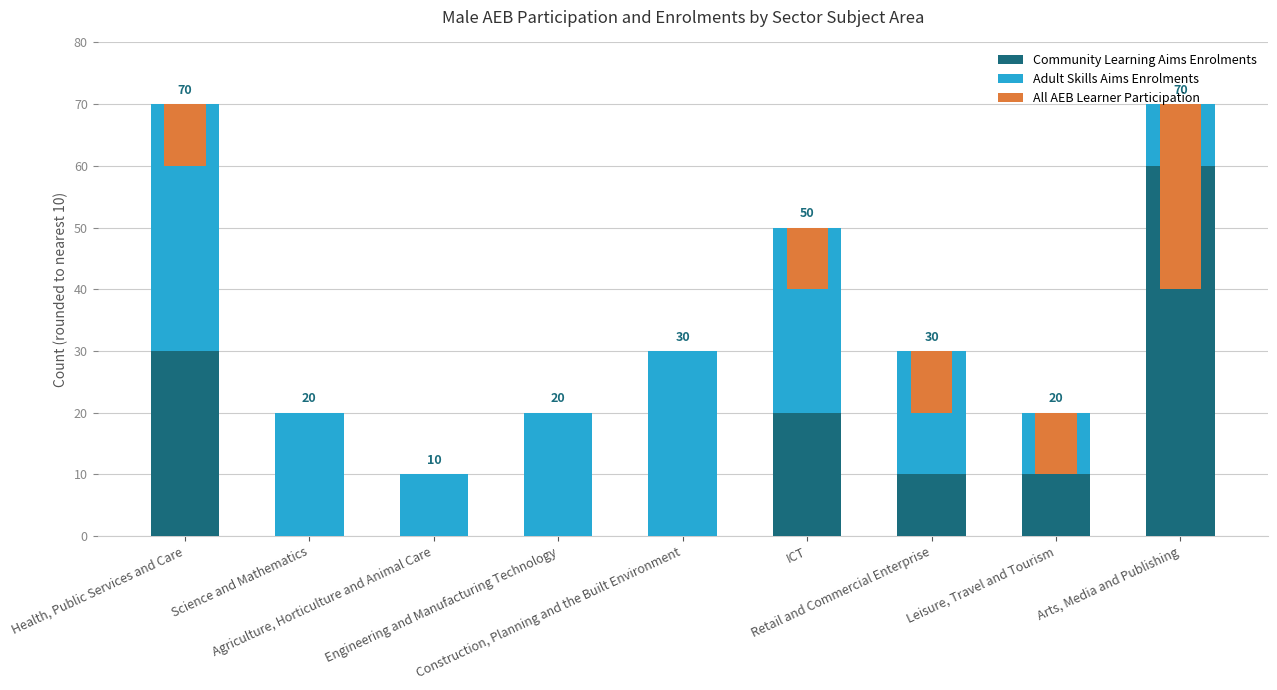

What is the difference between the maximum and minimum values in the Adult Skills Aims Enrolments series?

30